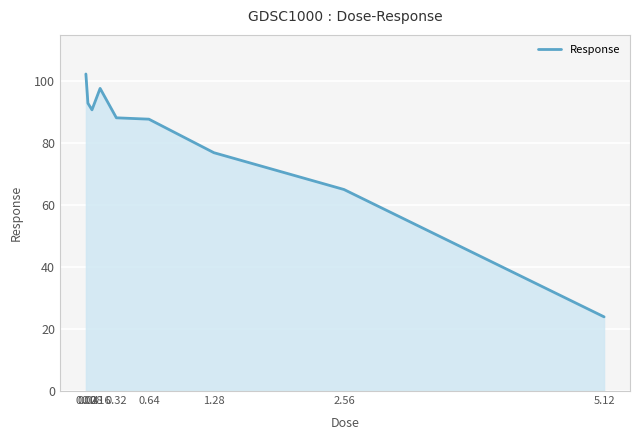

What is the minimum value shown in the chart?

23.9